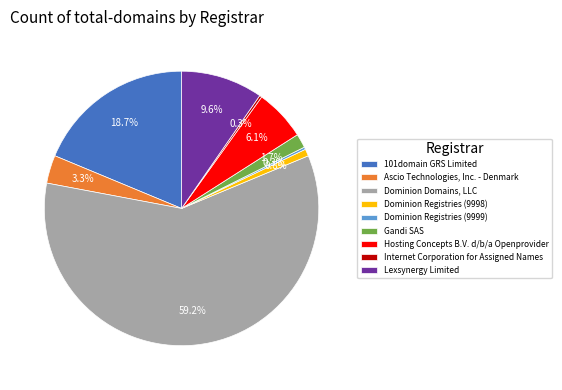

Which category has the biggest portion of the pie?

Dominion Domains, LLC